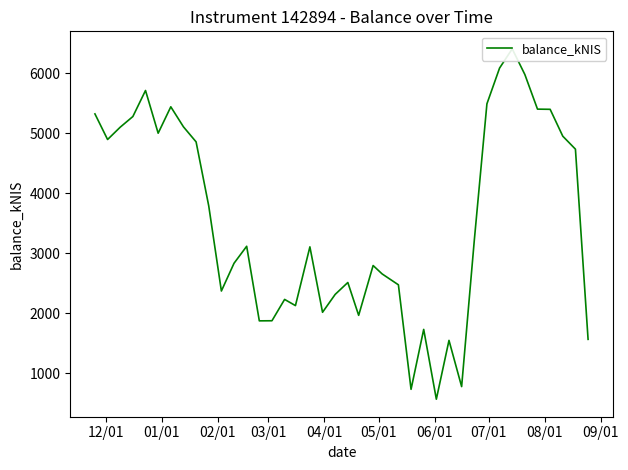

Count the number of values greater than 3115.

20